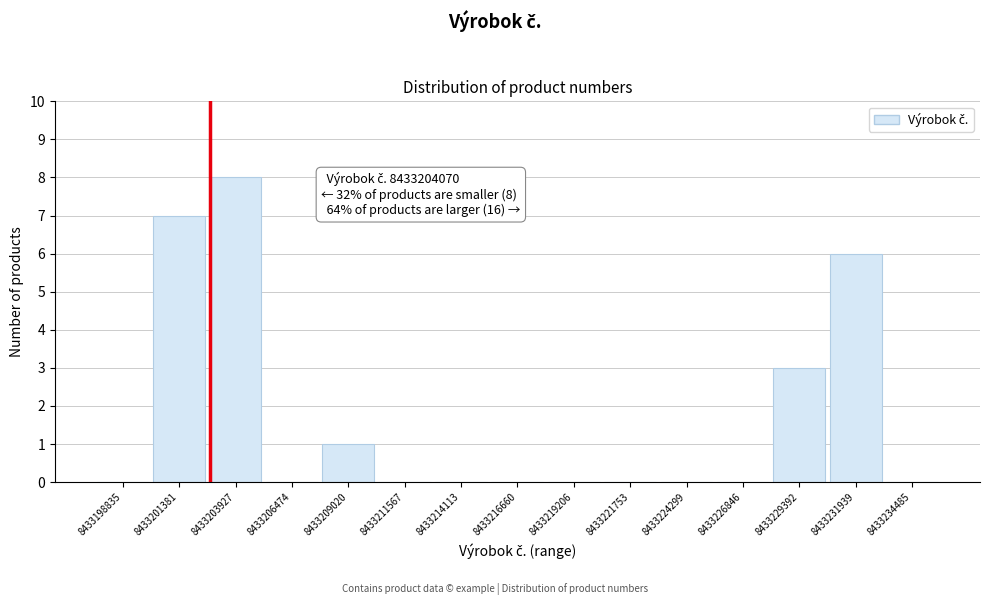

Reading left to right, list all the values displayed in this chart.

8433198835=0	8433201381=7	8433203927=8	8433206474=0	8433209020=1	8433211567=0	8433214113=0	8433216660=0	8433219206=0	8433221753=0	8433224299=0	8433226846=0	8433229392=3	8433231939=6	8433234485=0